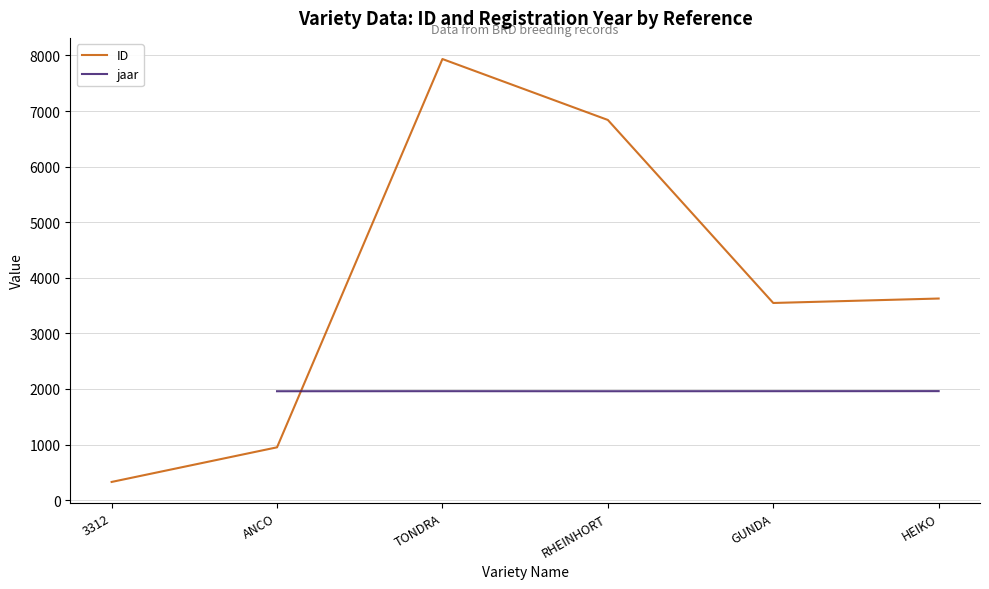

What is the value of the jaar point at the 3rd from the left?

1960.0